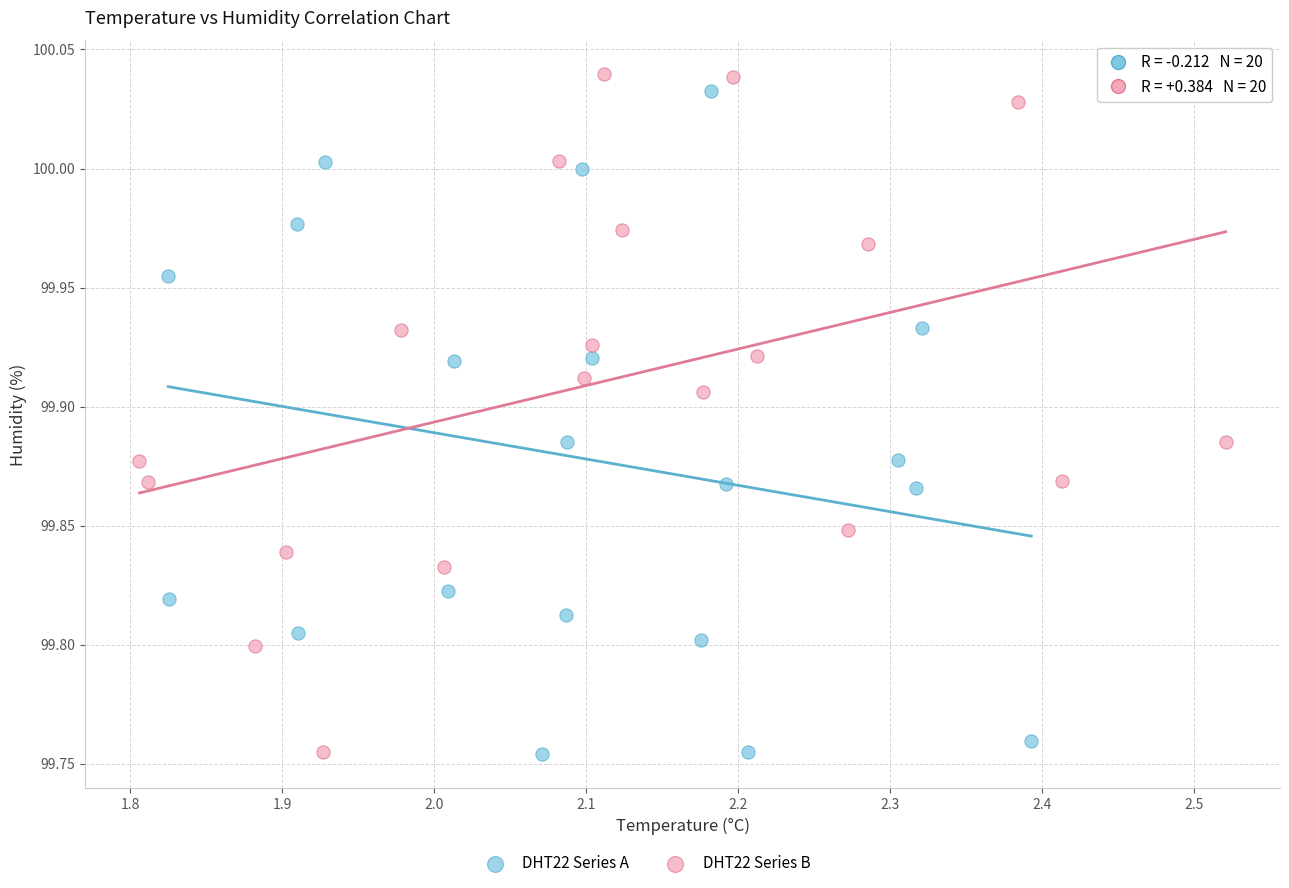

Which series has the largest Y range (max minus min)?

DHT22 Series B